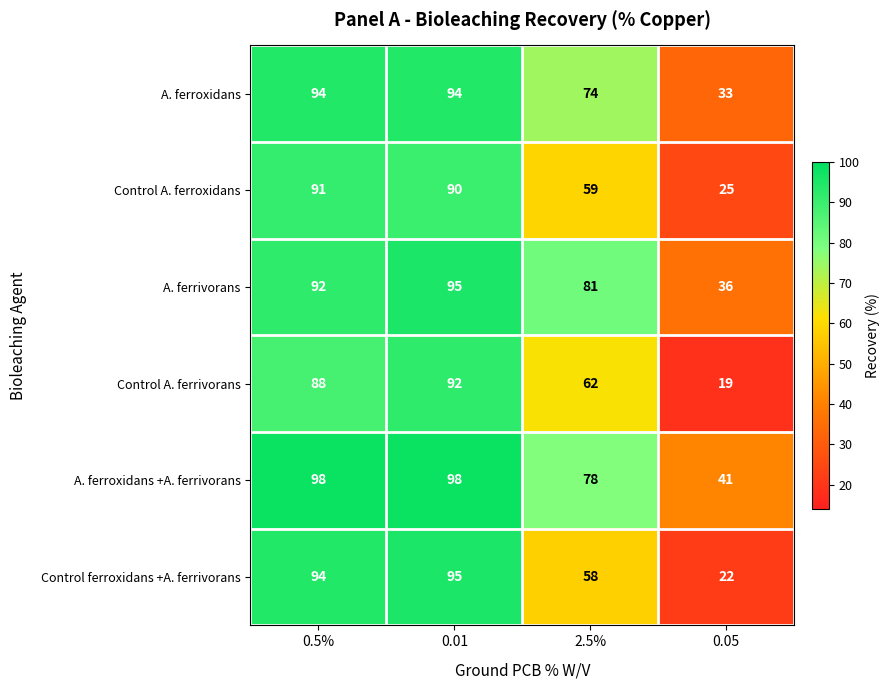

What is the difference between the maximum and minimum values in the Control ferroxidans +A. ferrivorans series?

73